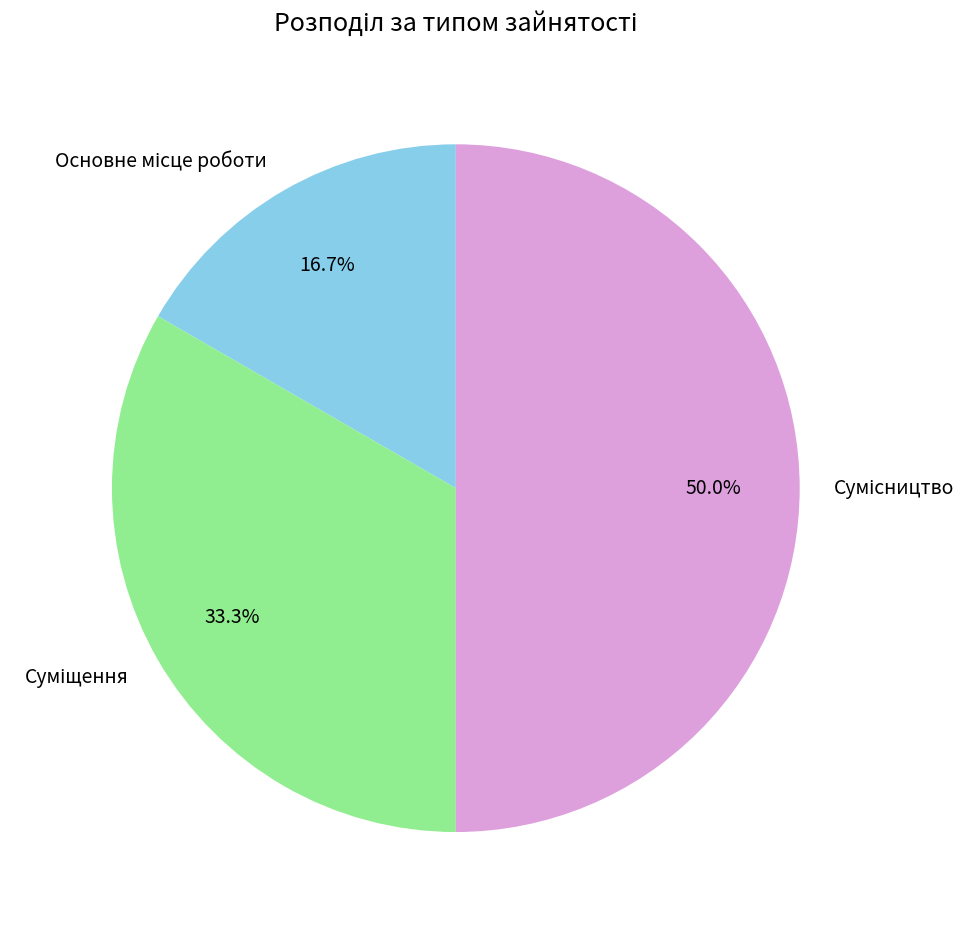

Count the number of slices in the pie.

3